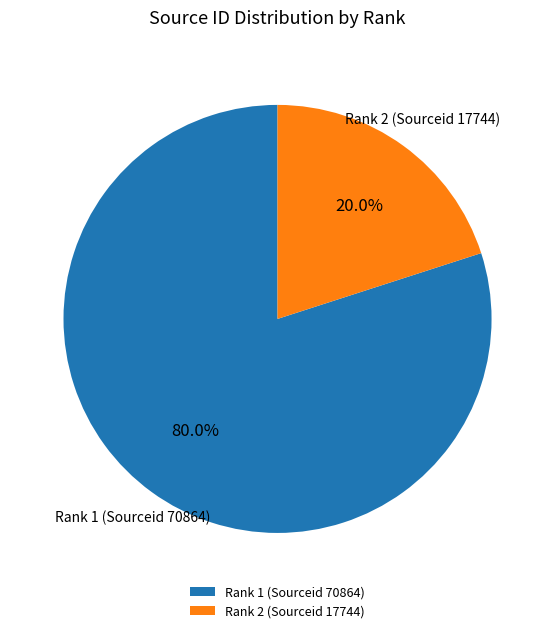

Is it true that Rank 2 (Sourceid 17744) is 20% of the pie?

True